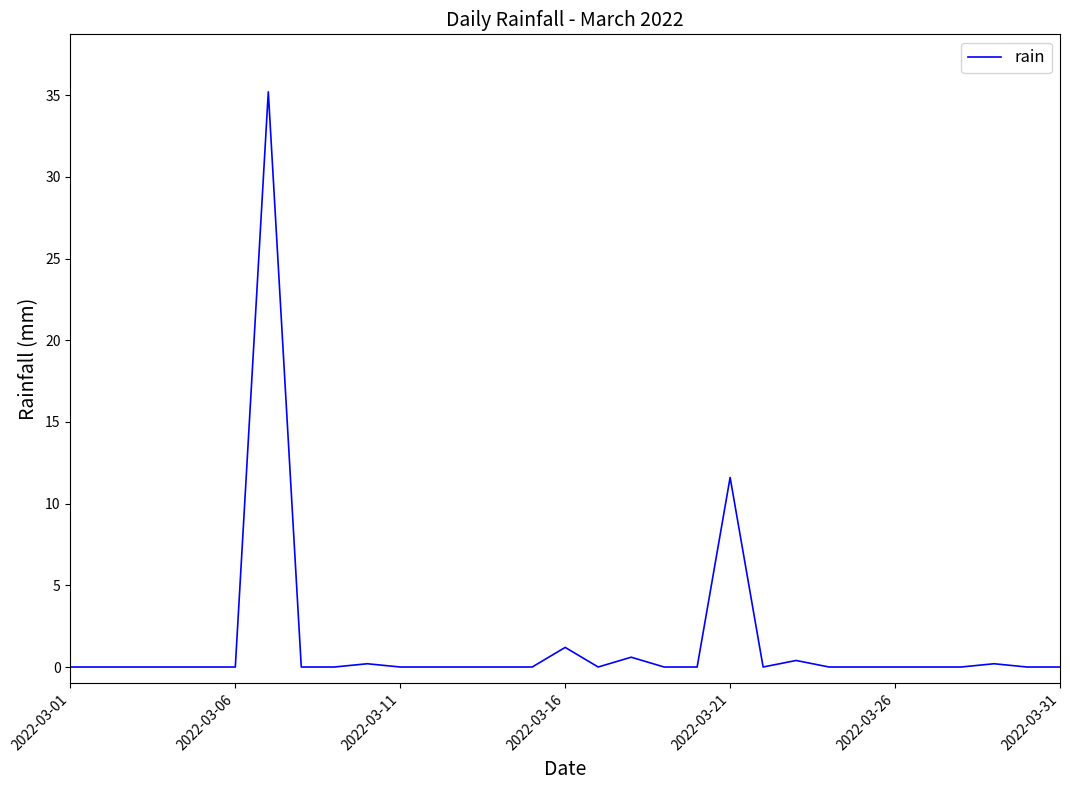

Reading left to right, list all the values displayed in this chart.

0.0	0.0	0.0	0.0	0.0	0.0	35.2	0.0	0.0	0.2	0.0	0.0	0.0	0.0	0.0	1.2	0.0	0.6	0.0	0.0	11.6	0.0	0.4	0.0	0.0	0.0	0.0	0.0	0.2	0.0	0.0